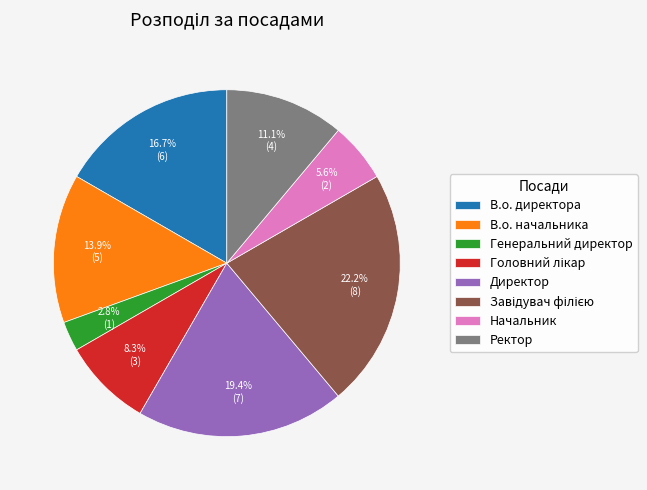

Which category has the smallest portion of the pie?

Генеральний директор